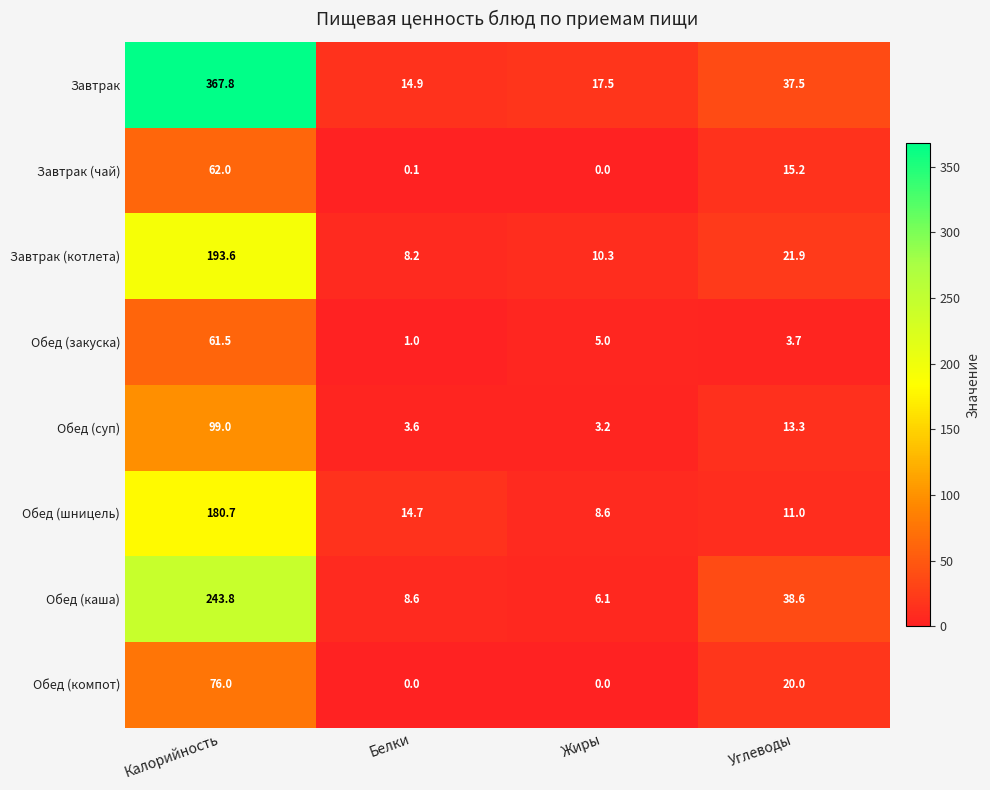

How many data points in Завтрак (чай) are above 15?

2